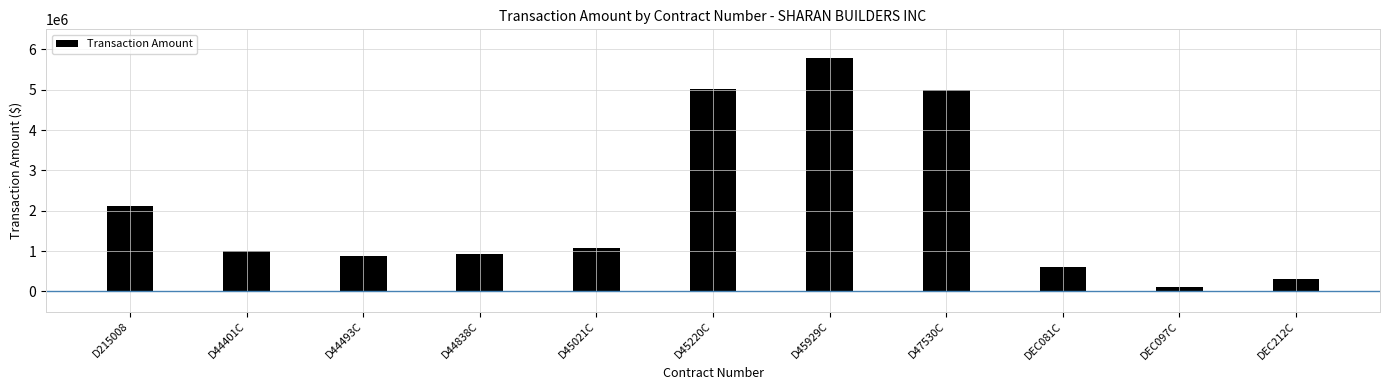

Approximately how many times larger is the value at D45929C compared to DEC081C?

9.6